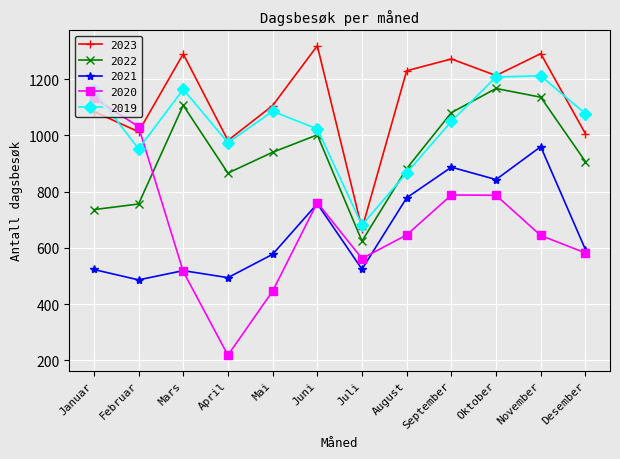

What is the sum of all 2023 values?

13475